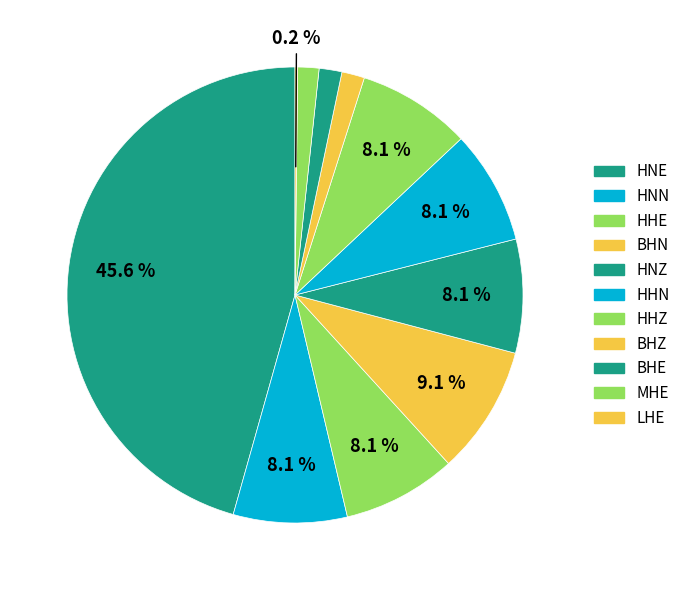

Which category has the biggest portion of the pie?

HNE